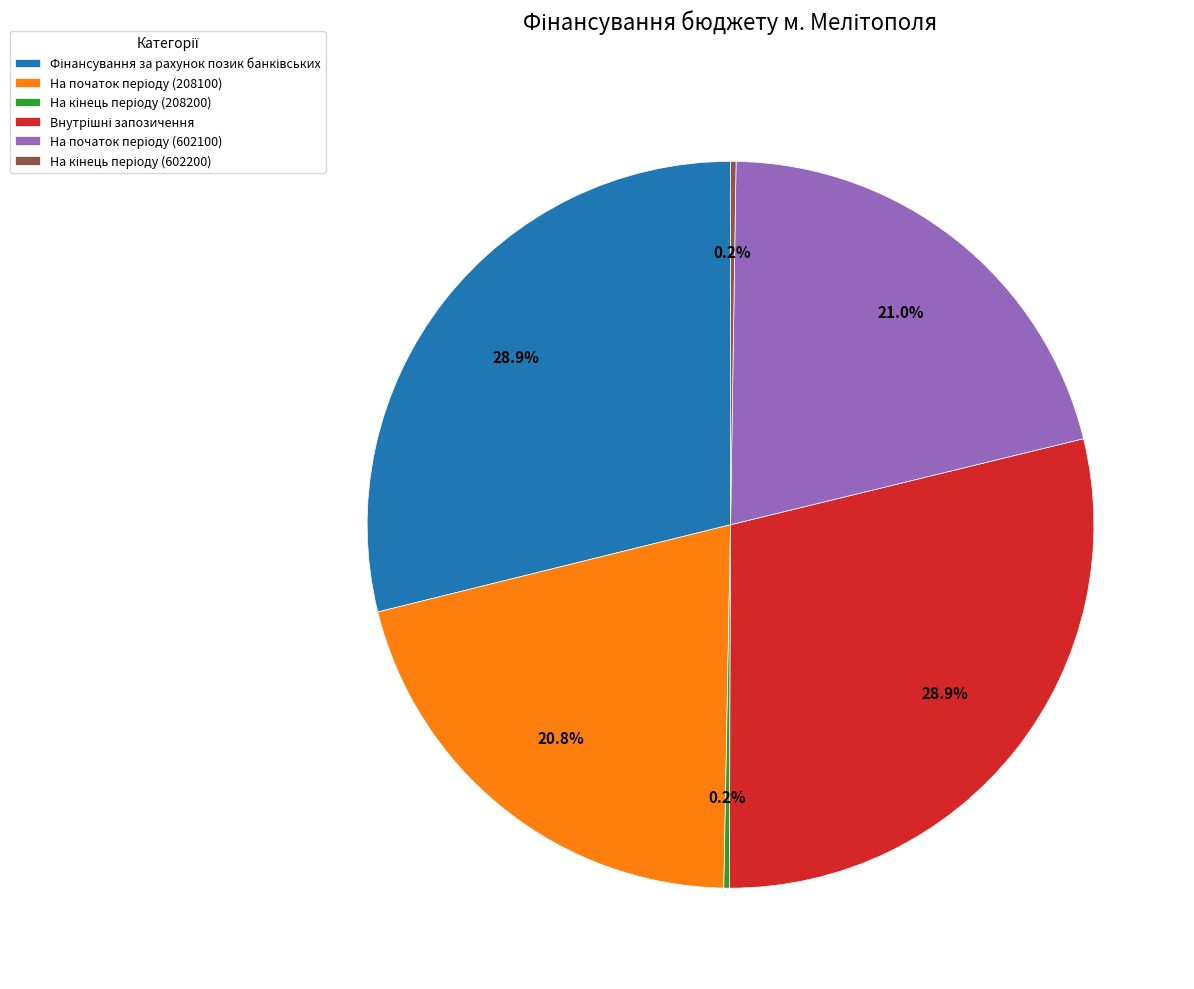

Does any single category account for the majority?

No